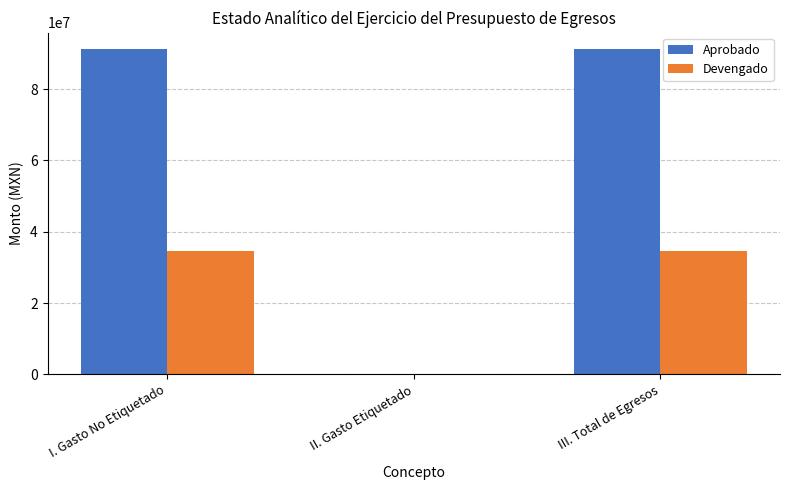

Between II. Gasto Etiquetado and III. Total de Egresos, which series saw the biggest shift?

Aprobado